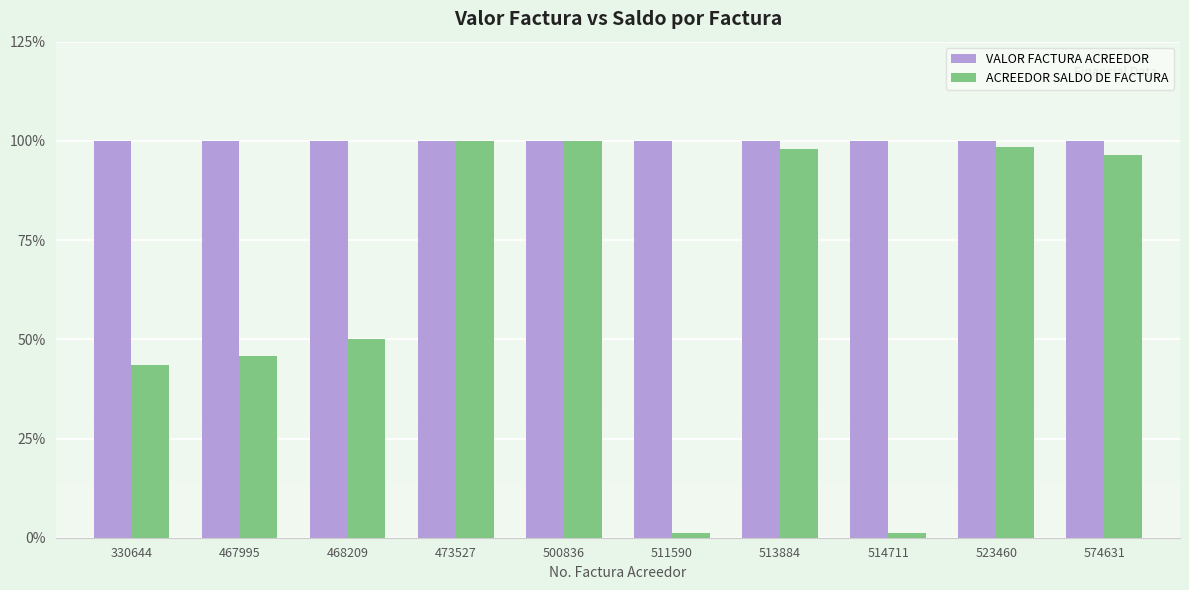

Rank the series by their average value, from highest to lowest.

VALOR FACTURA ACREEDOR, ACREEDOR SALDO DE FACTURA